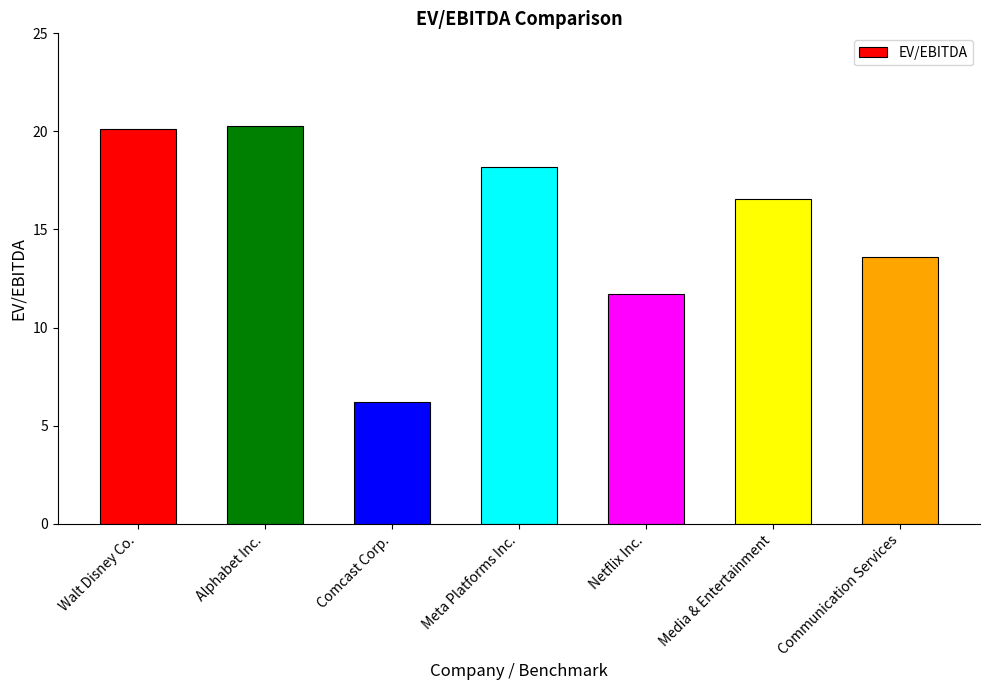

Count the number of categories in the chart.

7